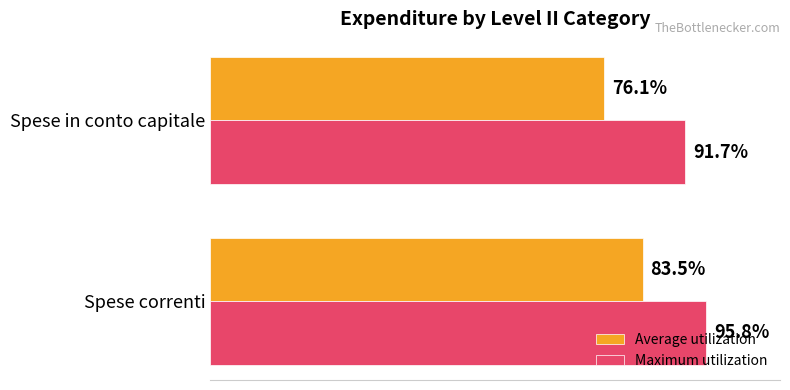

At which label is Maximum utilization closest to 93?

Spese in conto capitale